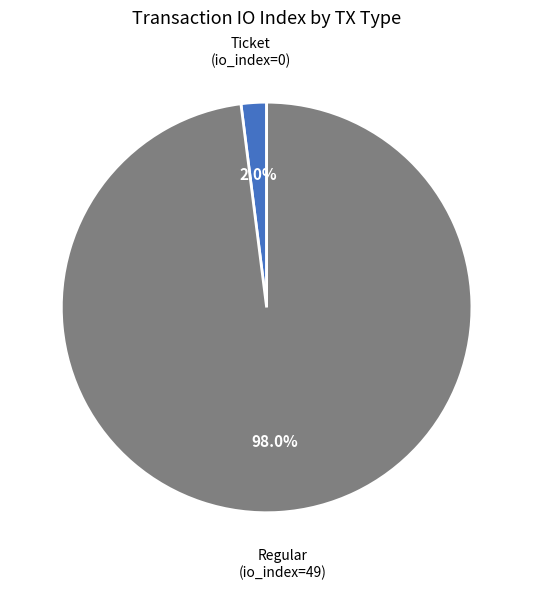

Between Regular (io_index=49) and Ticket (io_index=0), which is larger?

Regular (io_index=49)